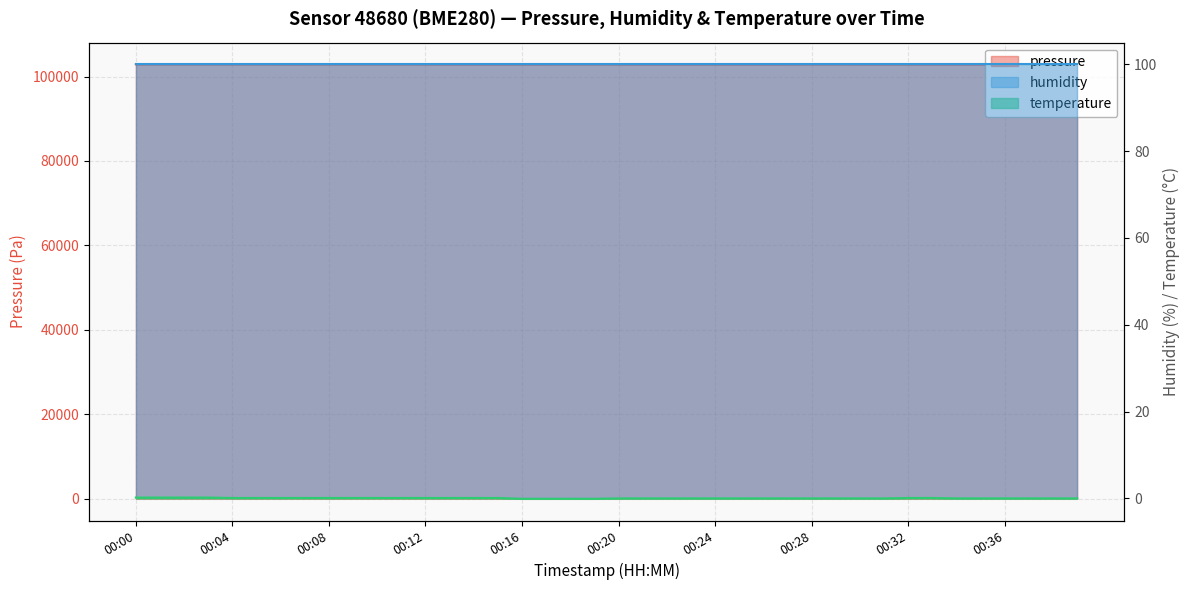

Where is pressure nearest to the value 102875?

00:00